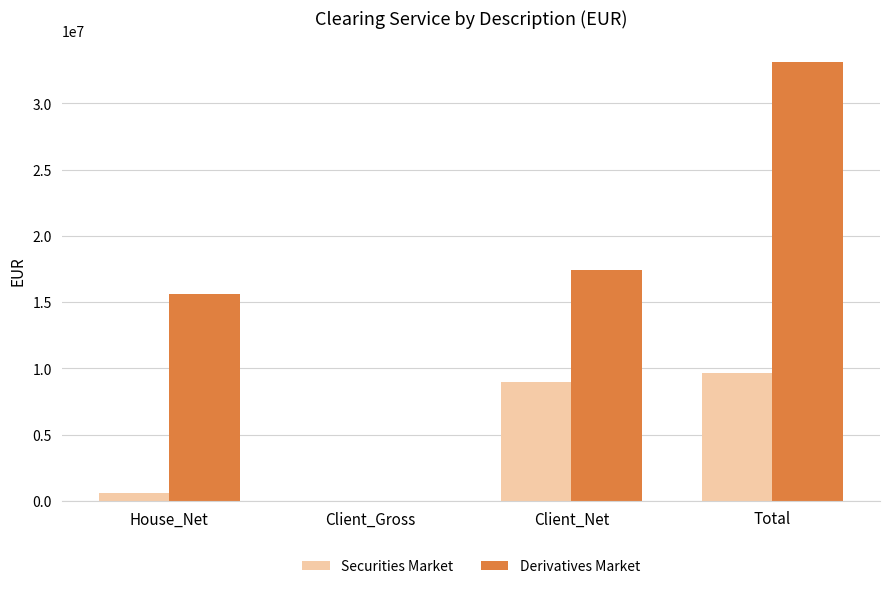

Reading right to left, what are all the values shown in this chart?

Securities Market: 9615525.1	9004995.0	0.0	610530.1
Derivatives Market: 33076475.6	17449127.8	0.0	15627347.8